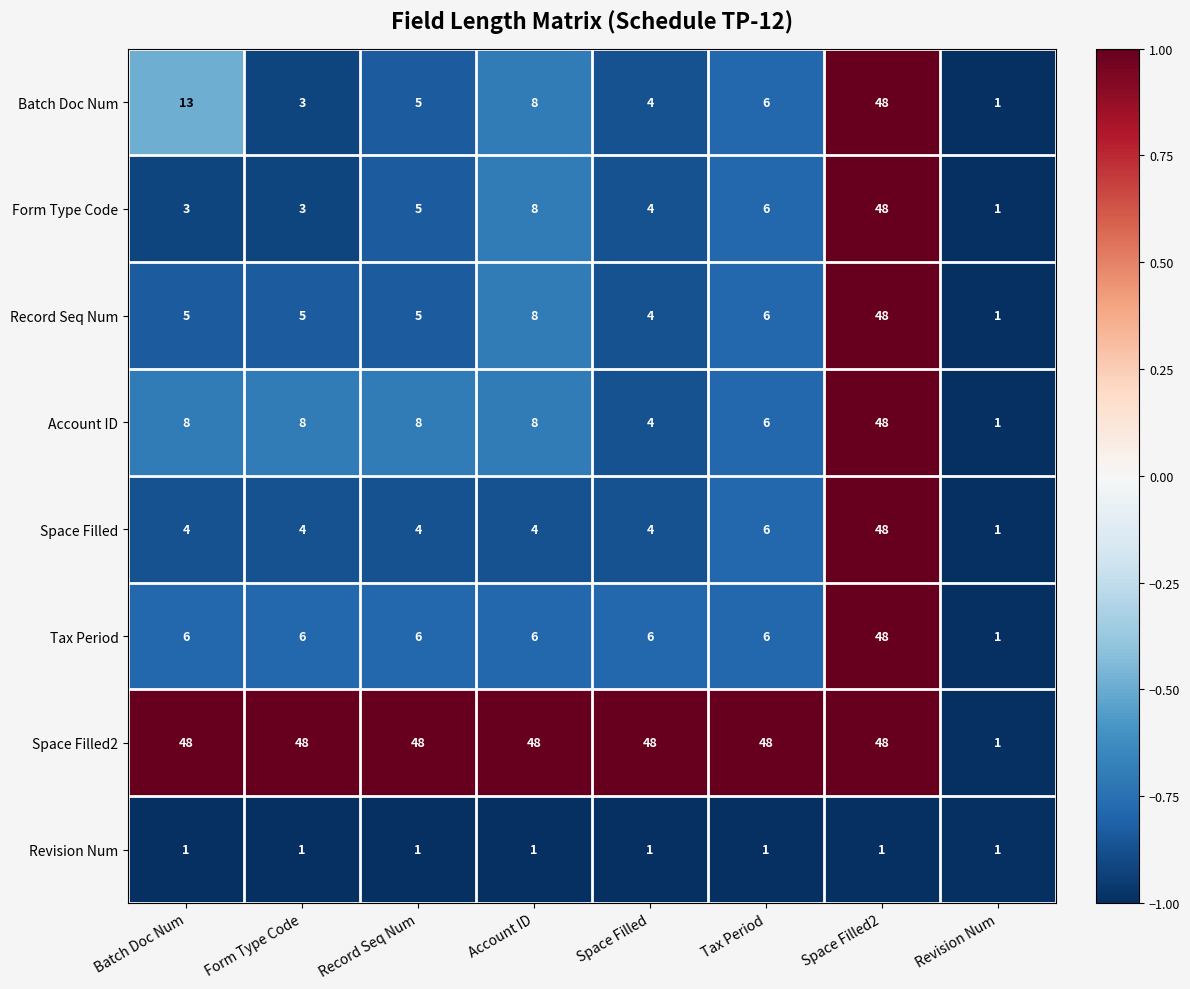

What is the average value of the Batch Doc Num series?

11